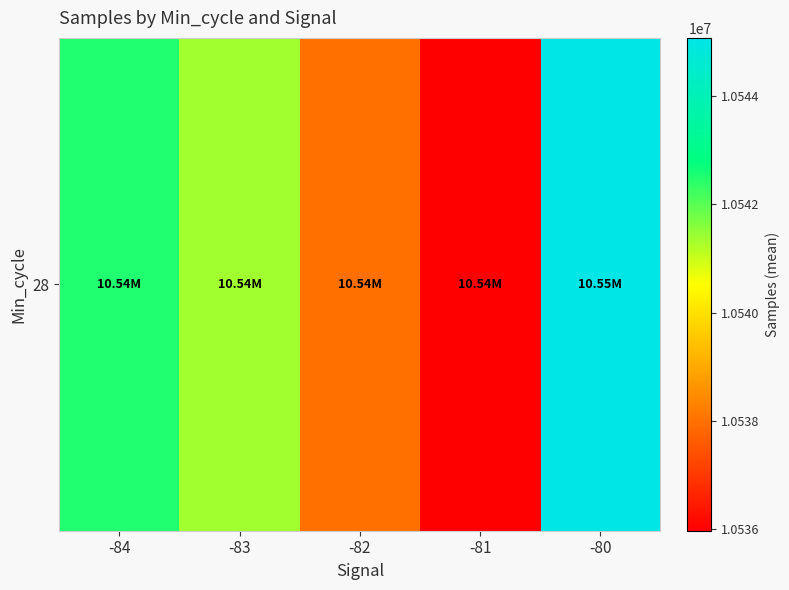

What is the smallest value displayed?

10535975.3